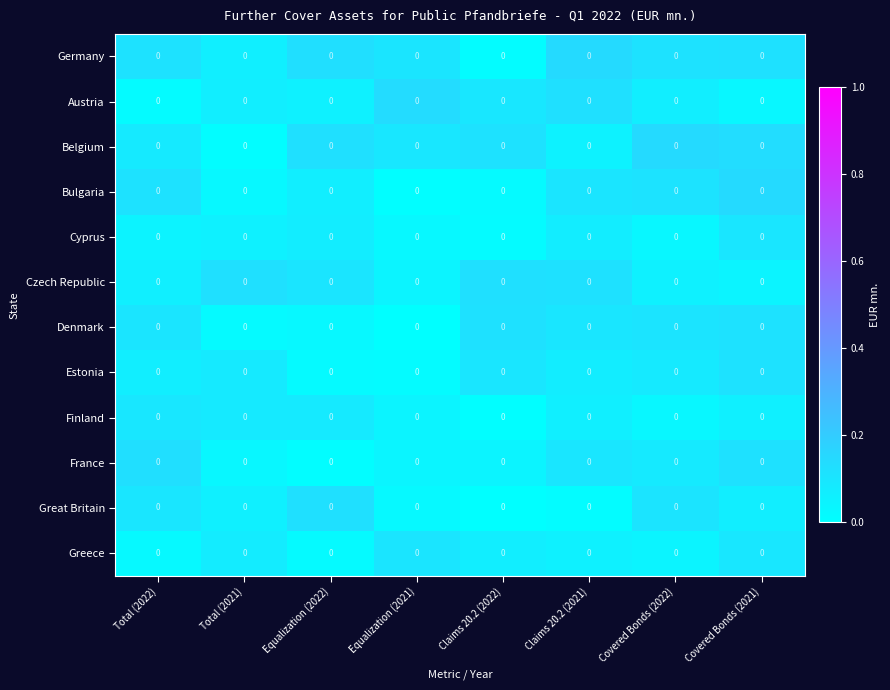

Count the number of data series in this chart.

12